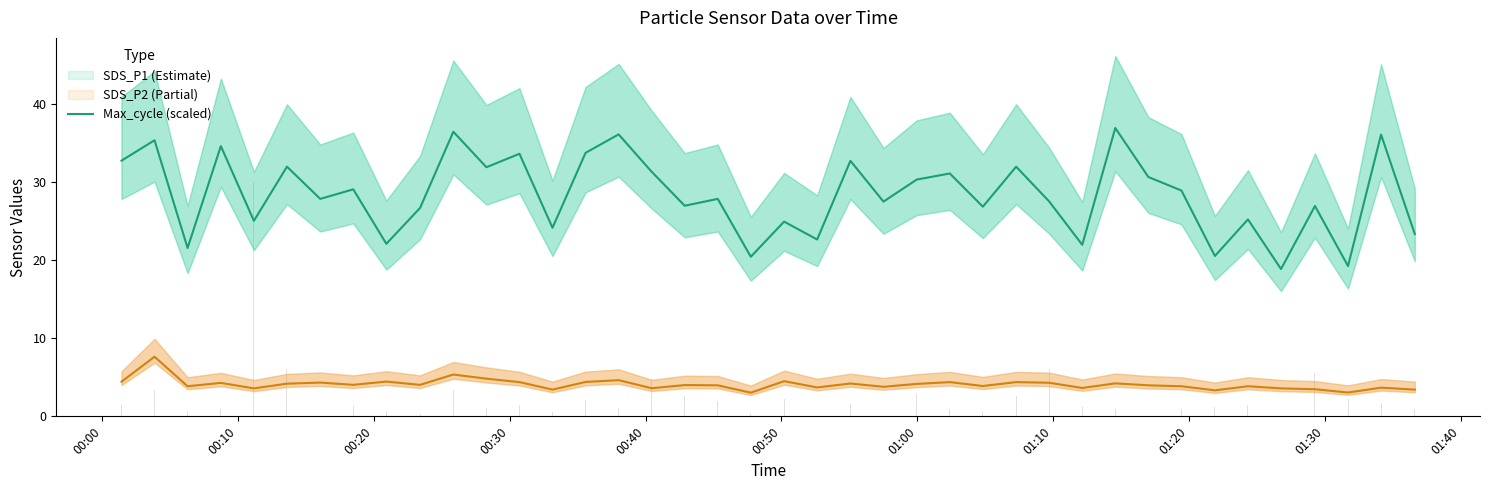

What is the sum of all SDS_P2 values?

163.7